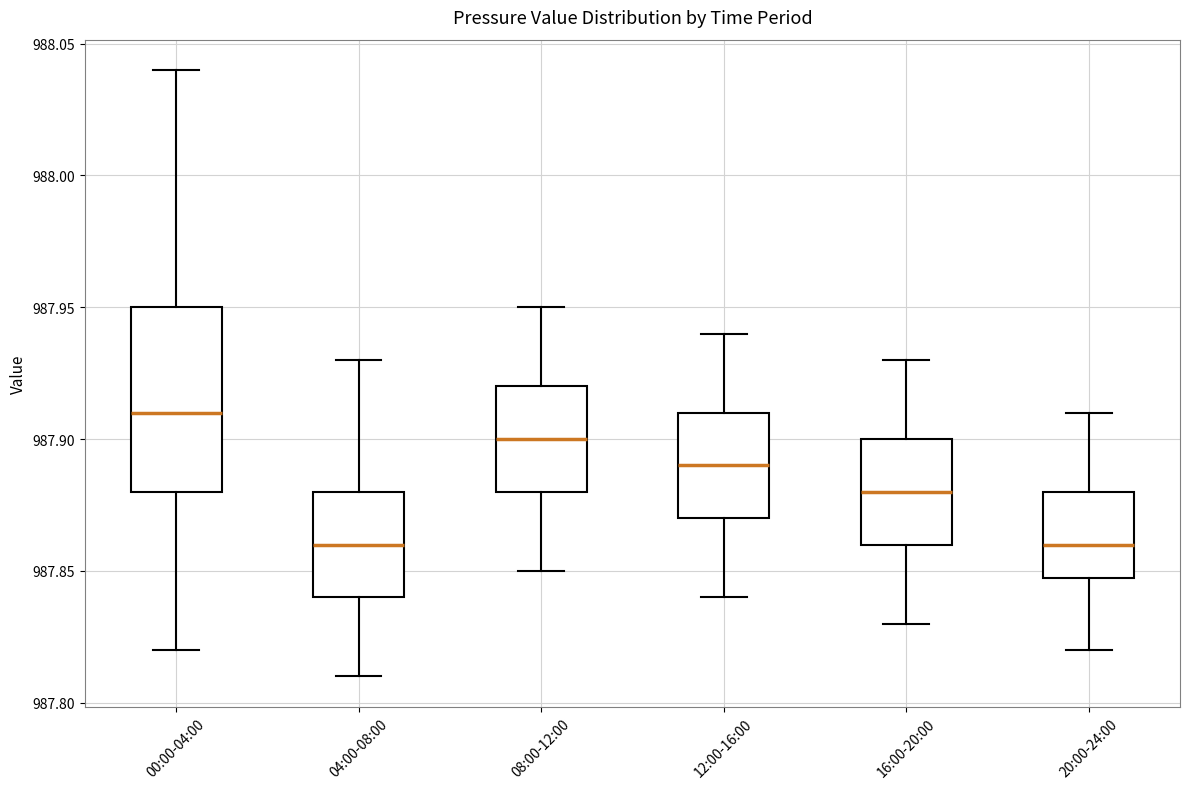

Where does the upper whisker of the box for 12:00-16:00 end on the y-axis? The values are not printed on the chart, so give them approximately, as read against the axis.

987.94